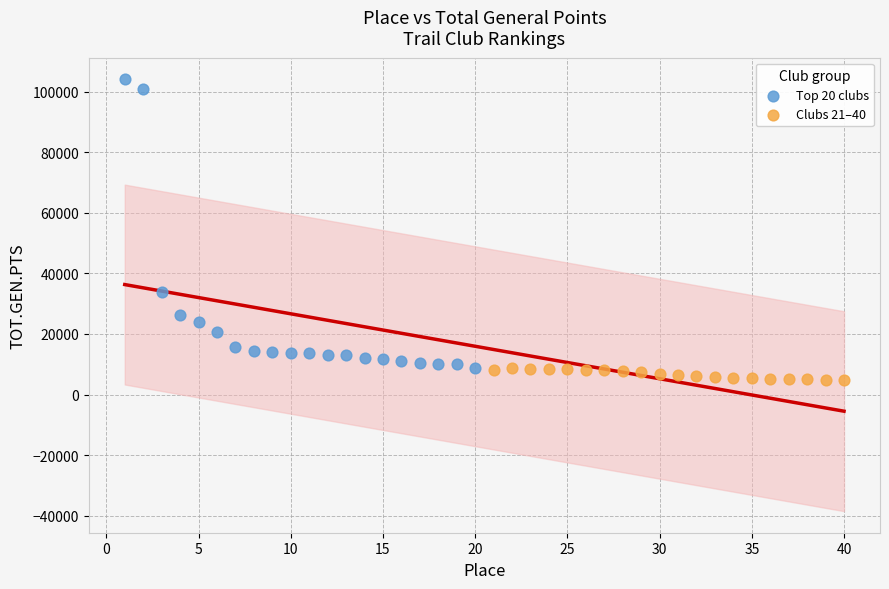

What are all the series names shown in the legend?

Top 20 clubs, Clubs 21–40